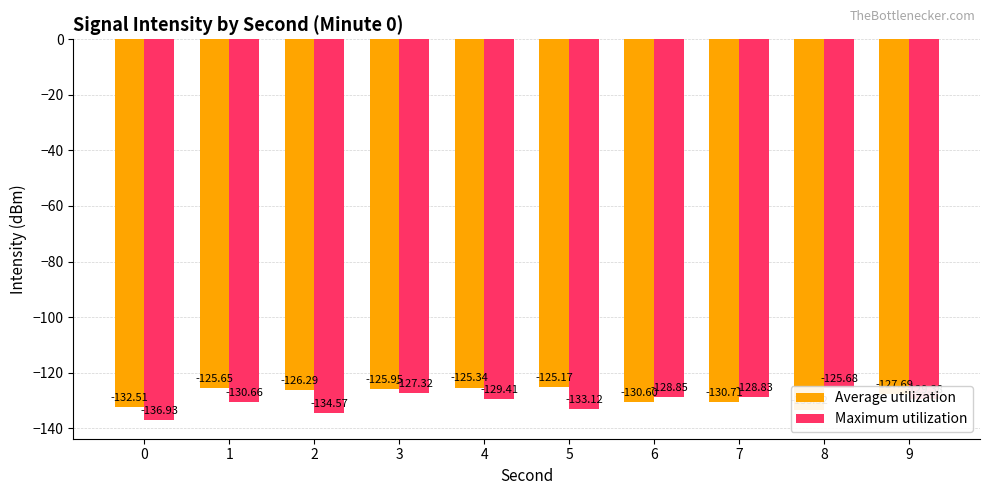

What is the sum of all Average utilization values?

-1283.4